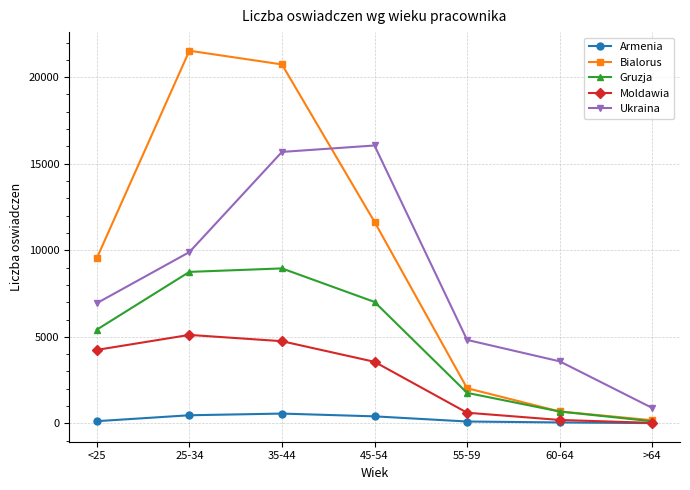

What is the total value across all series at 60-64?

5214